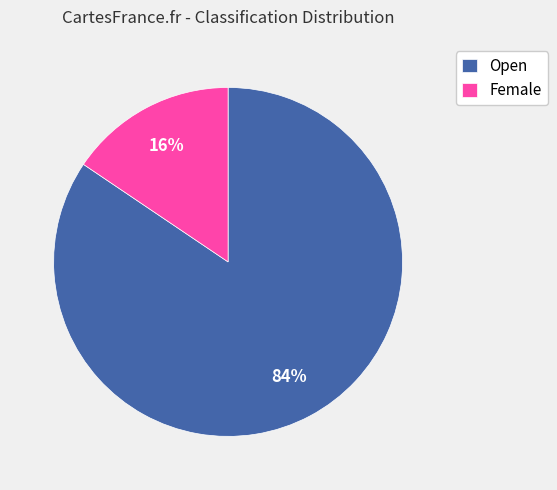

Which category has the smallest portion of the pie?

Female